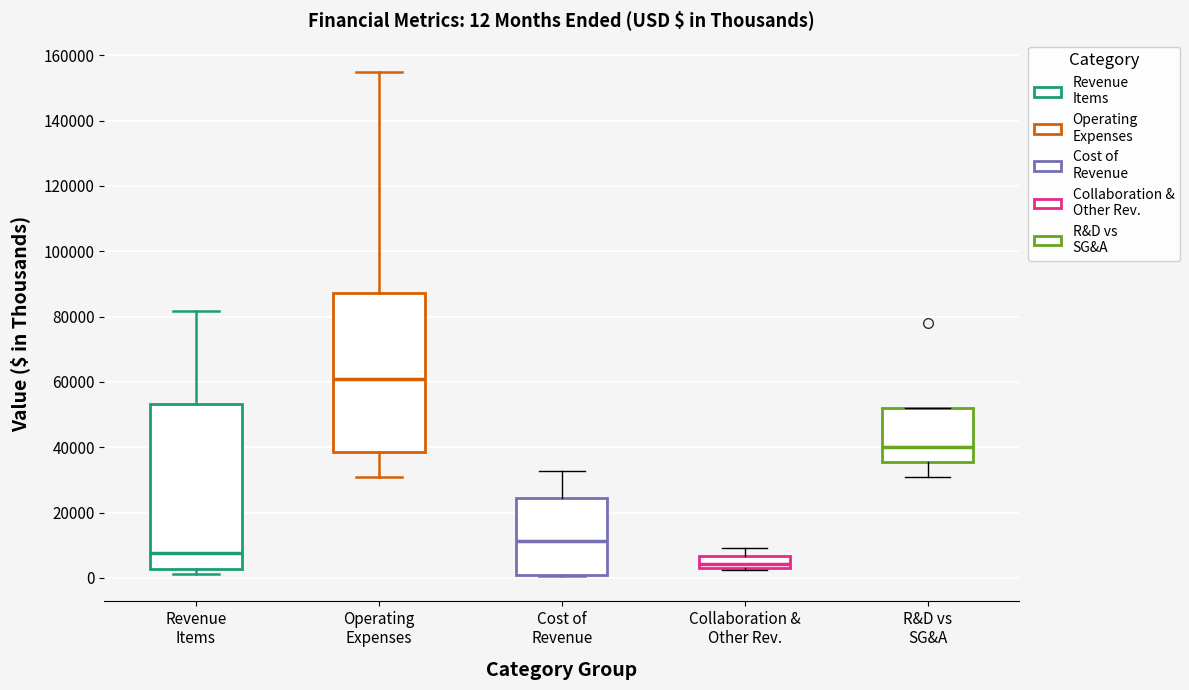

Which box has the lowest median line?

Collaboration & Other Rev.